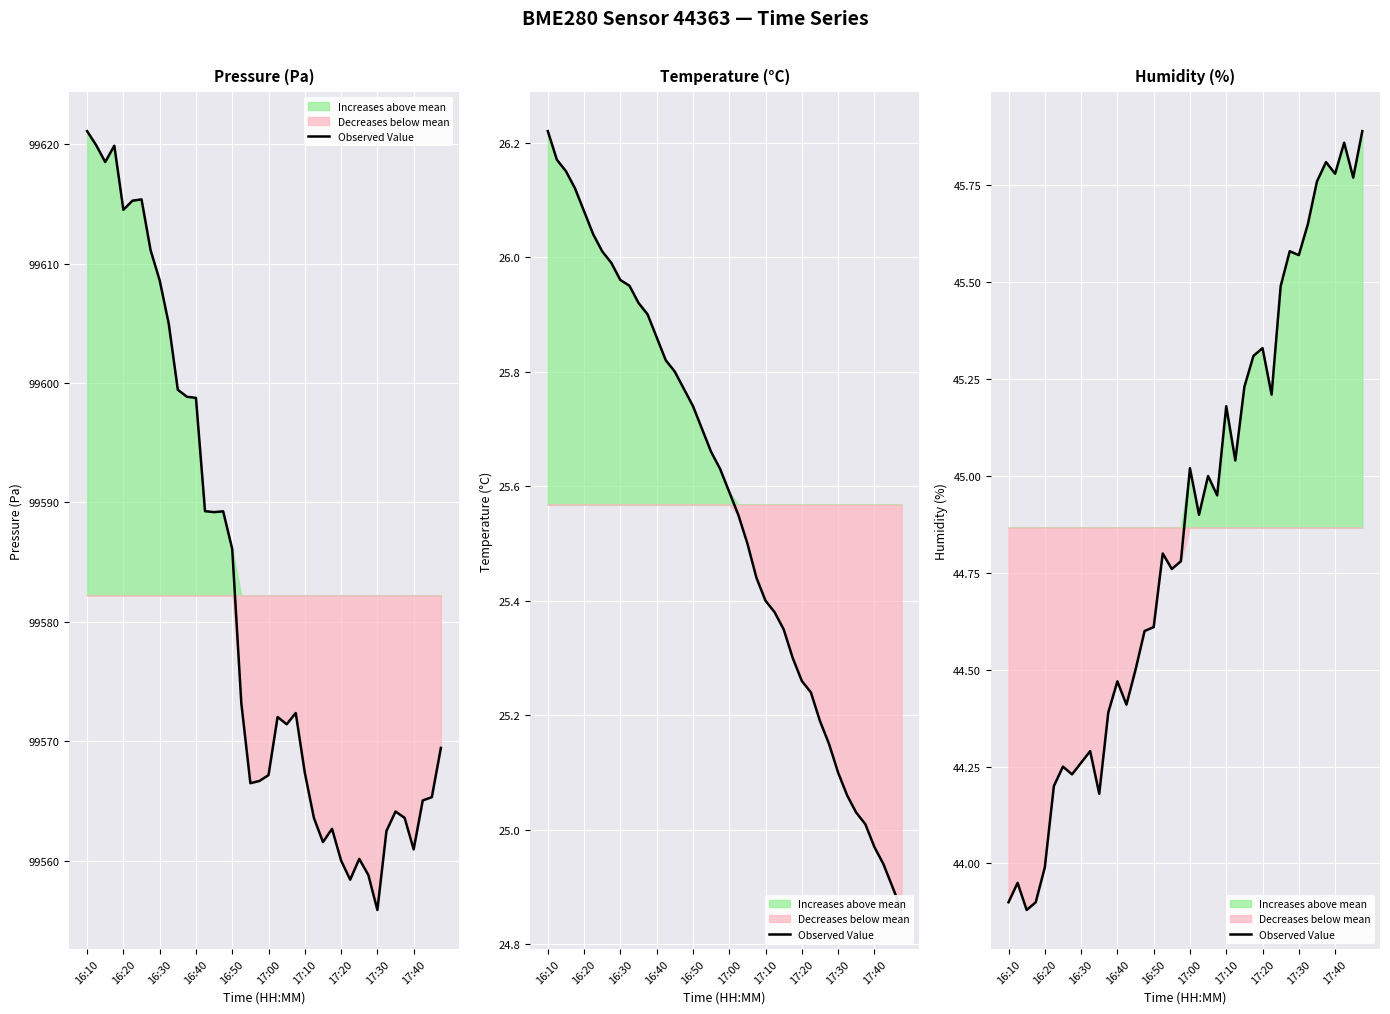

What is the minimum value shown in the chart?

43.9